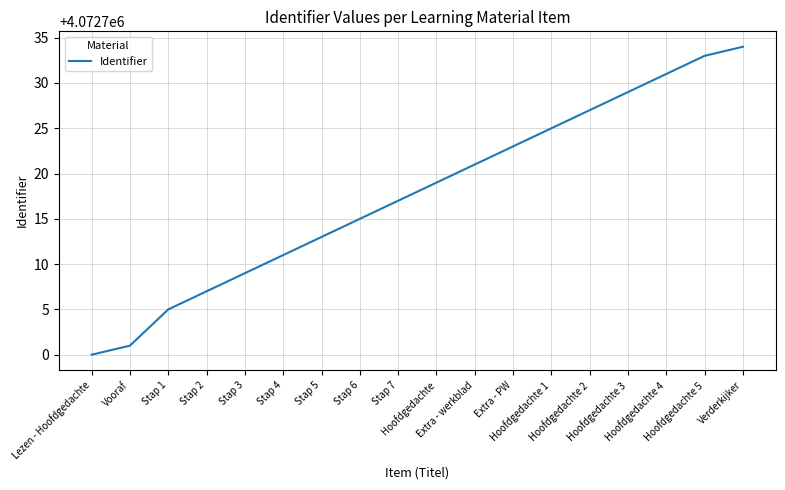

Which label corresponds to the smallest value in the chart?

Lezen - Hoofdgedachte